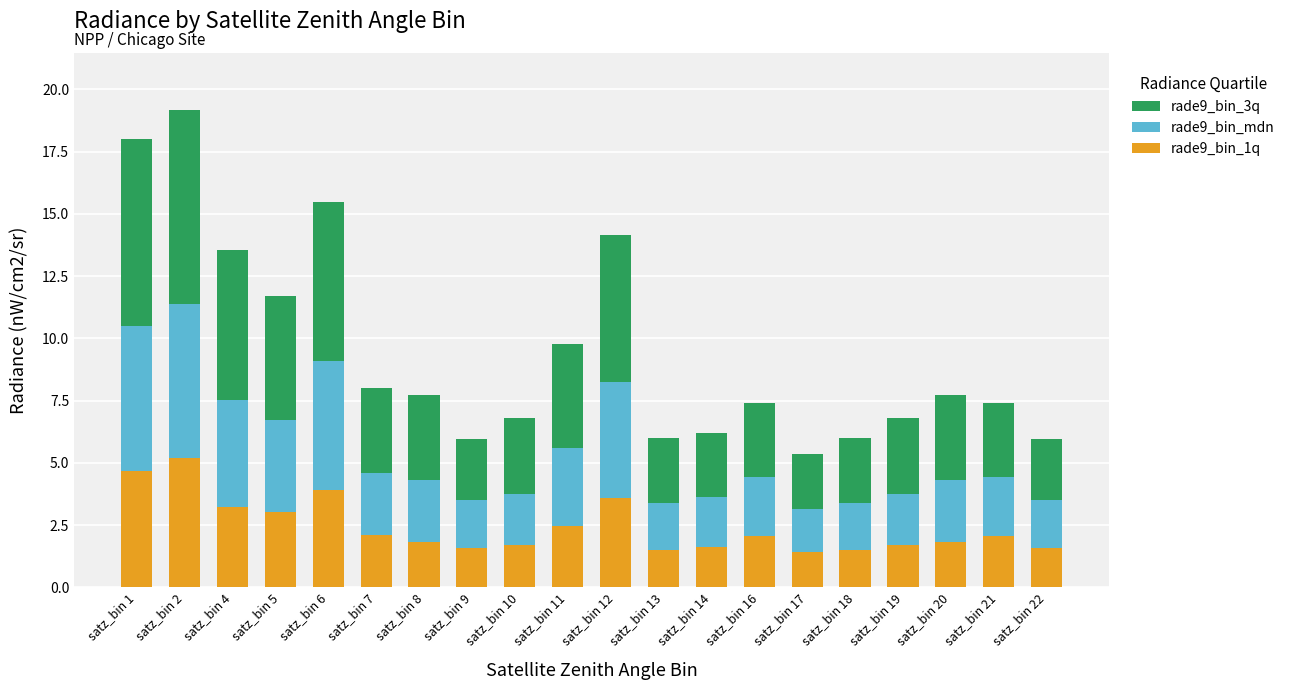

What is the minimum value for rade9_bin_1q?

1.4